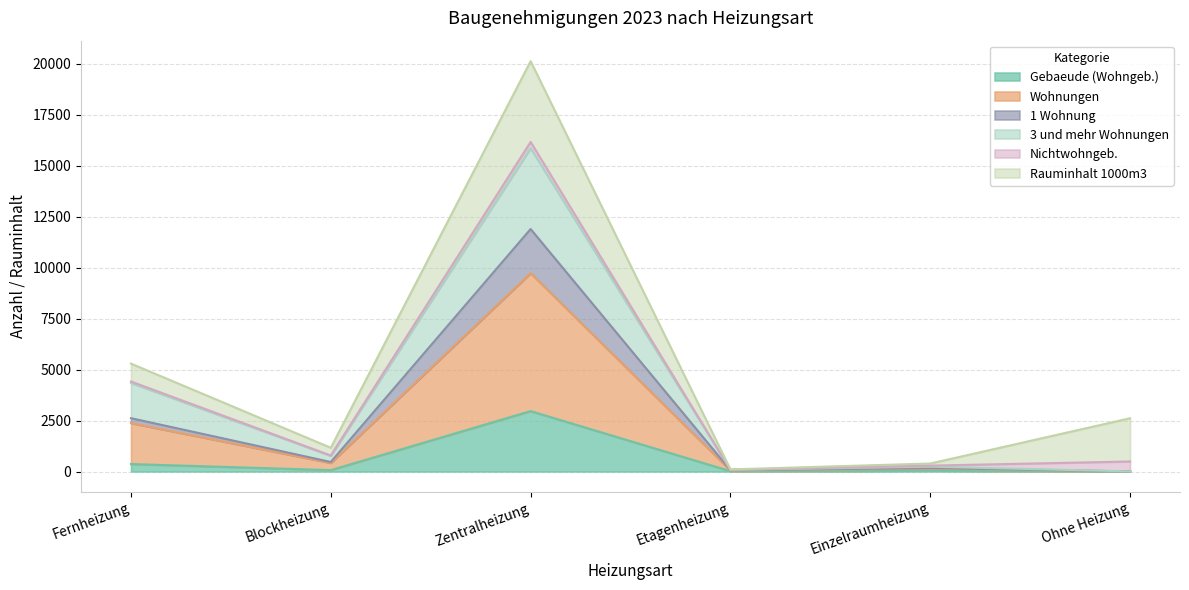

How many lines are shown in the chart?

6